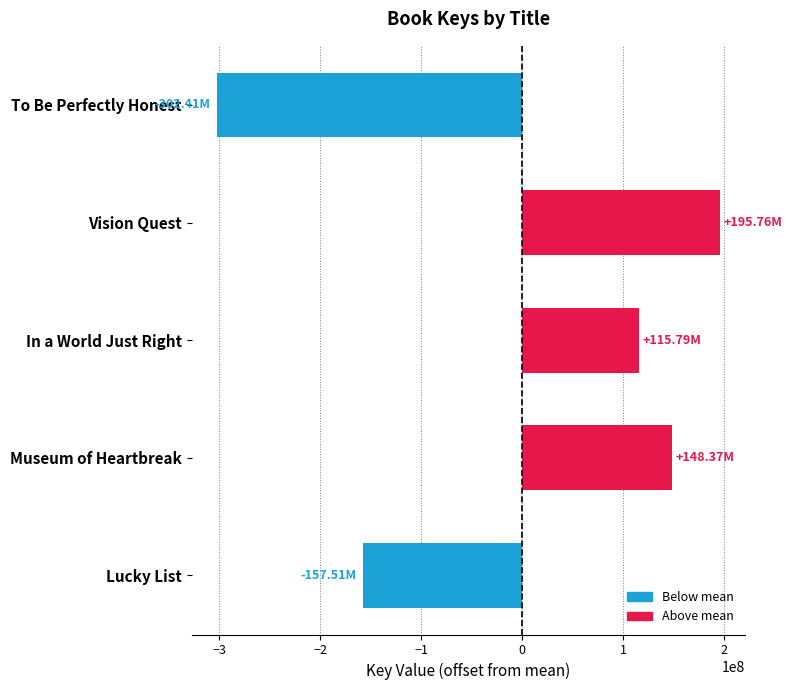

At which label is the value closest to -53324190?

Lucky List